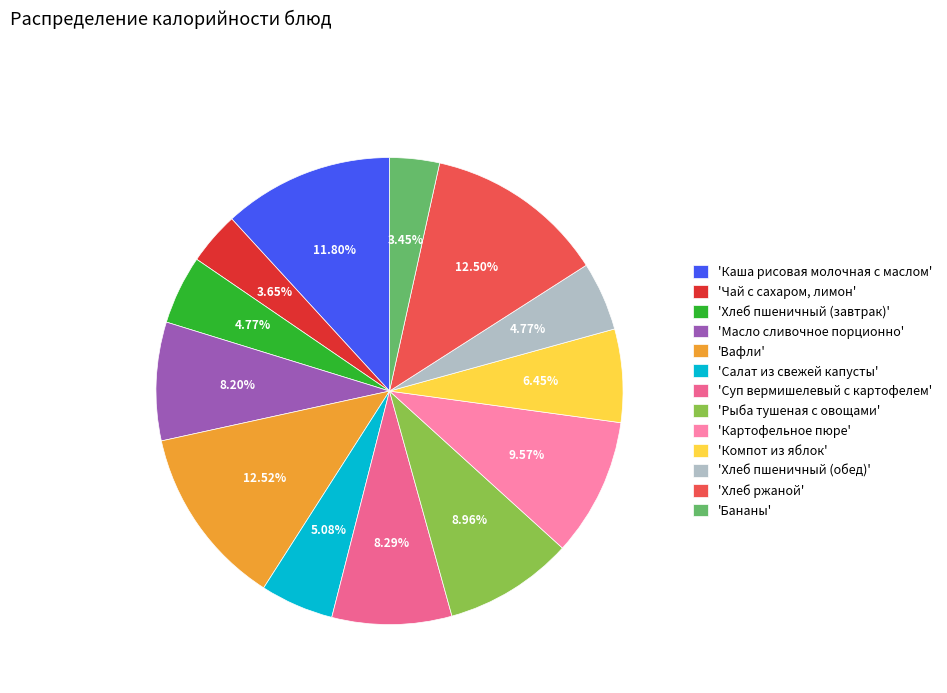

Is there any slice that represents more than half of the pie?

No